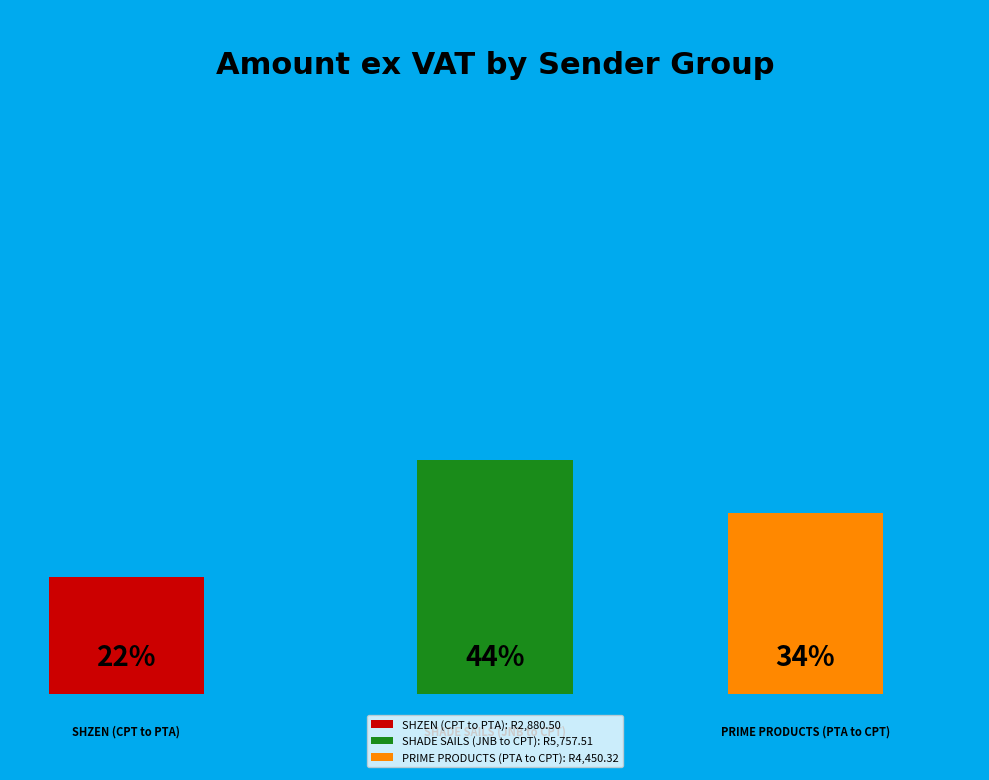

Is it true that W/27/56857 is 1% of the pie?

False